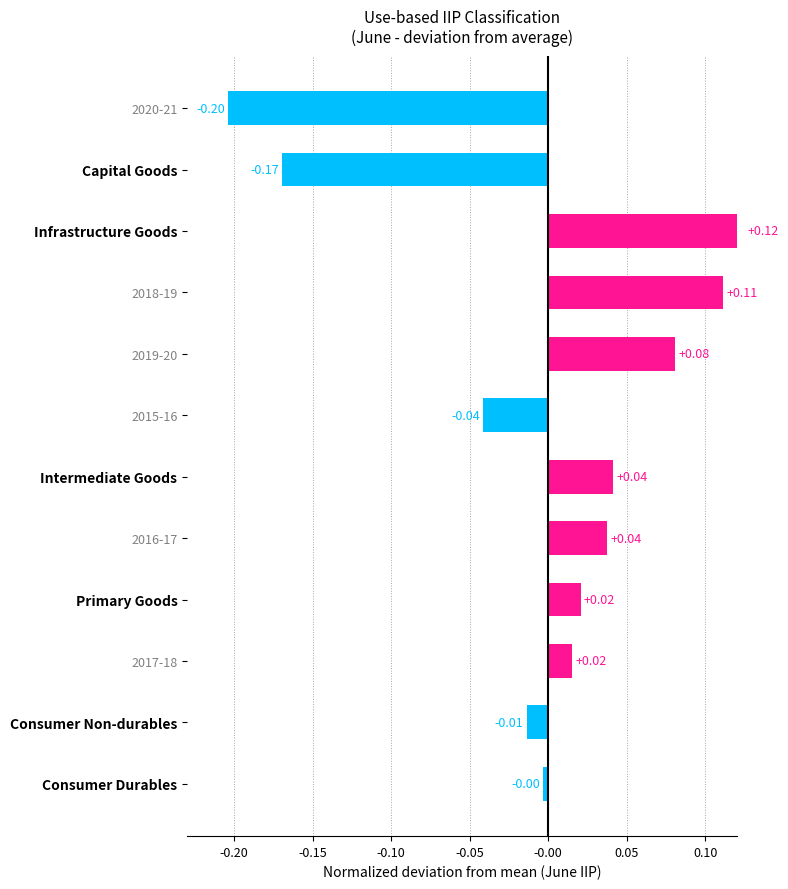

What is the difference between the maximum and minimum values?

0.3